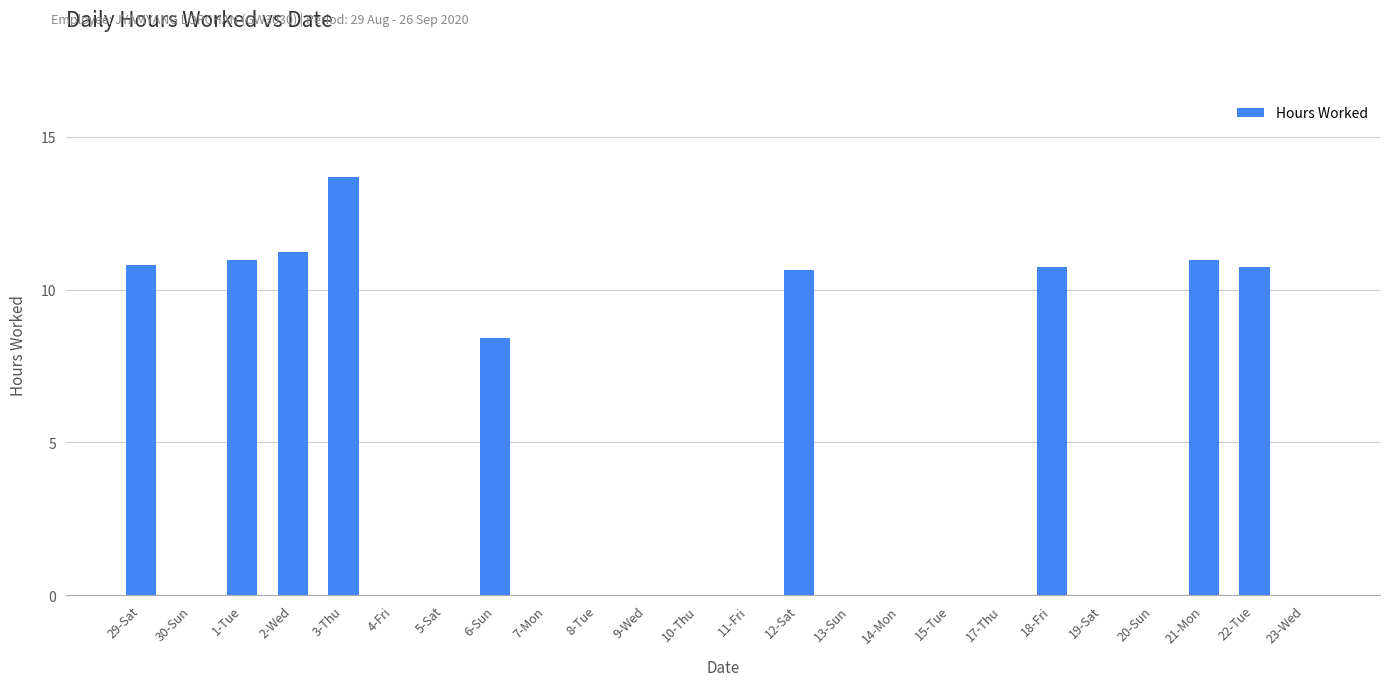

What is the greatest value displayed?

13.7